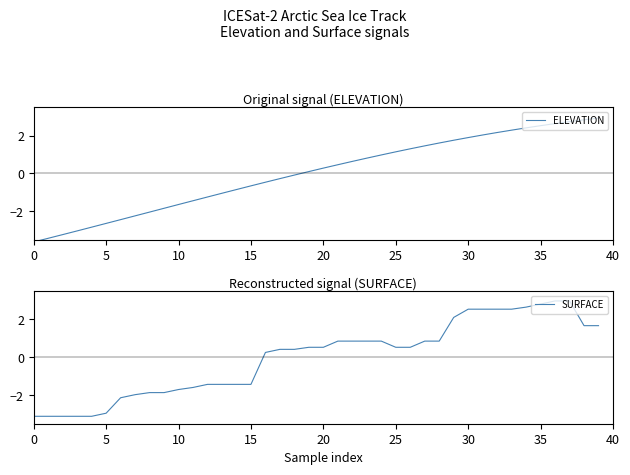

How many lines are shown in the chart?

2